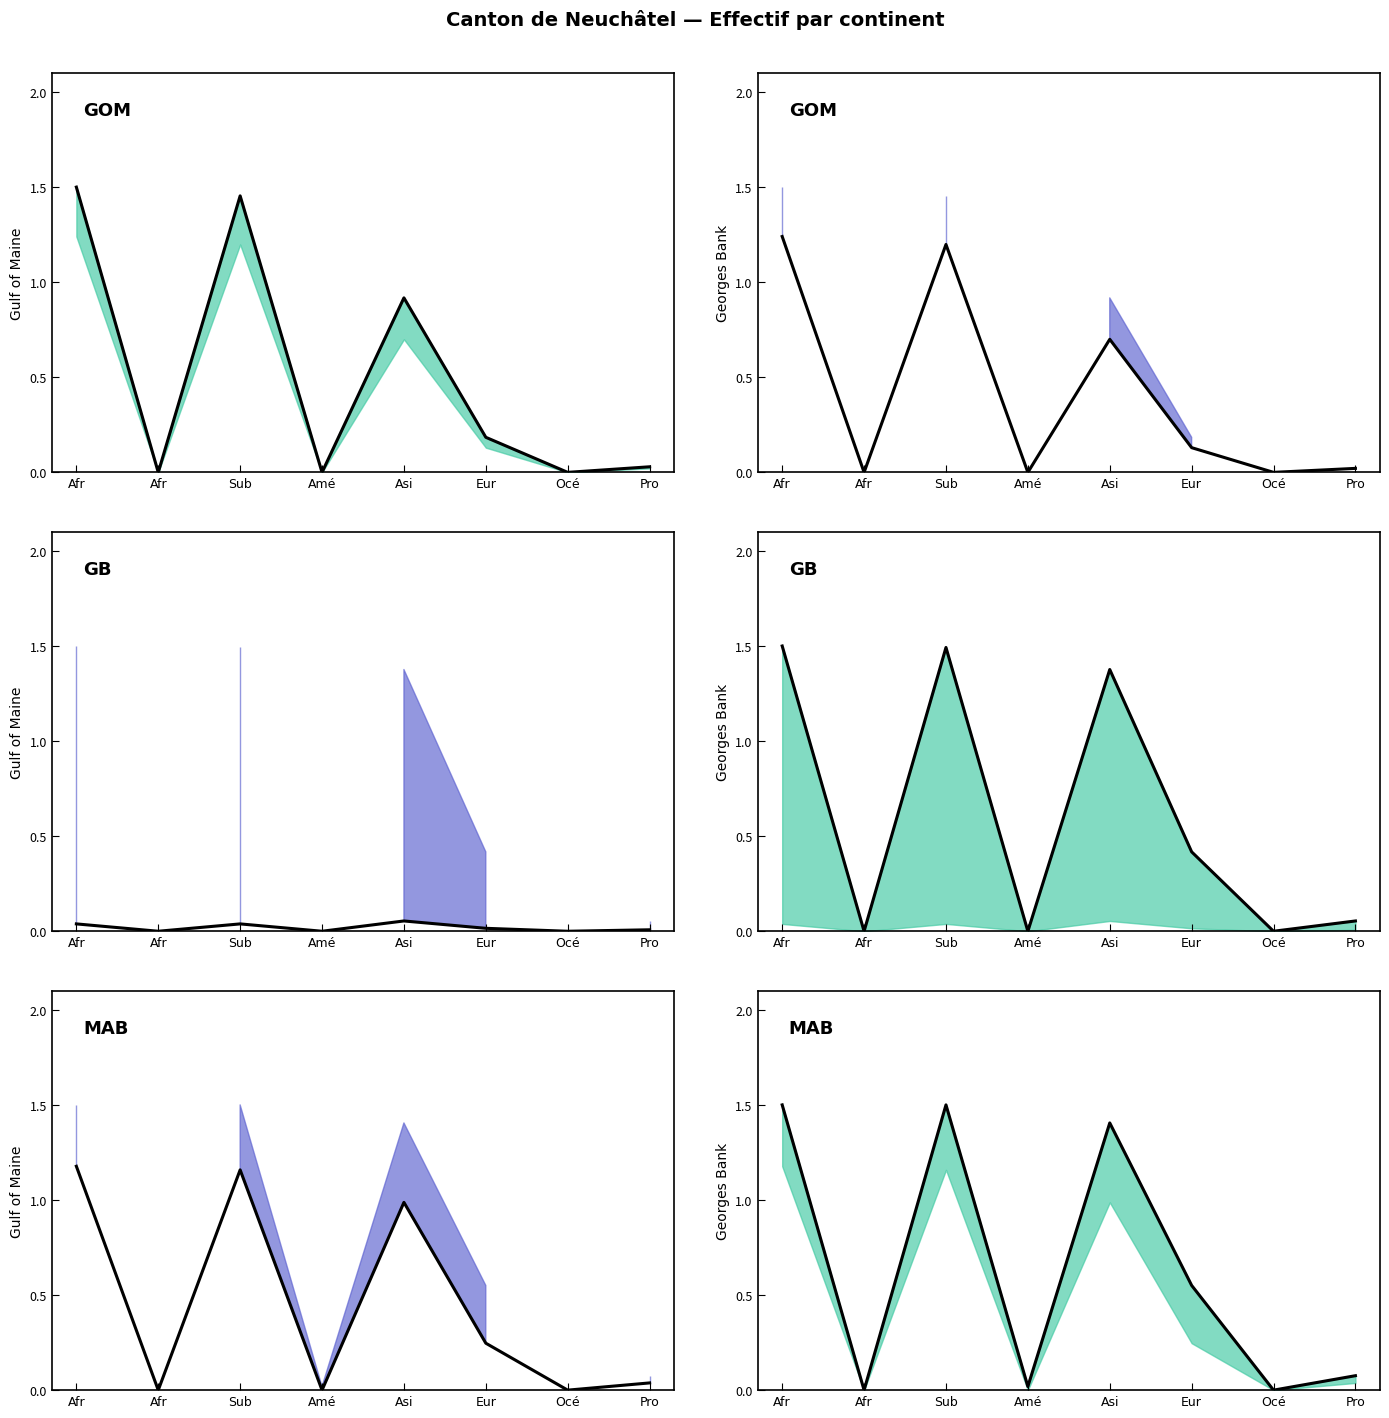

What is the sum of the Non-actives PA (col_11) values at Eur and Pro?

0.6